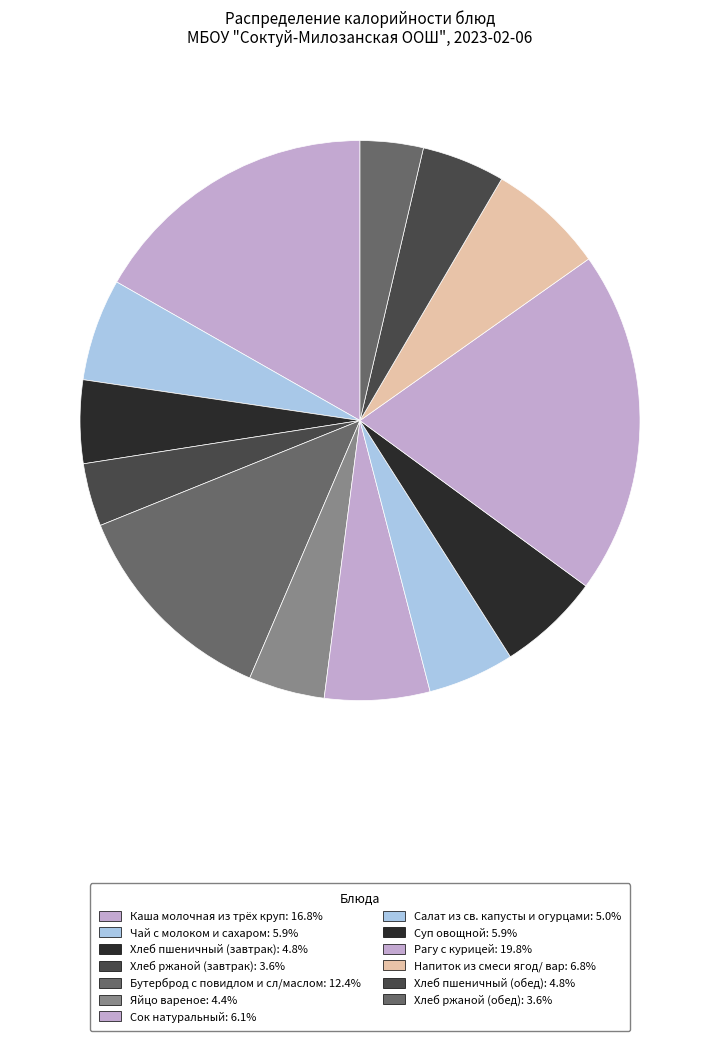

The Сок натуральный slice represents 20% of the pie. True or false?

False